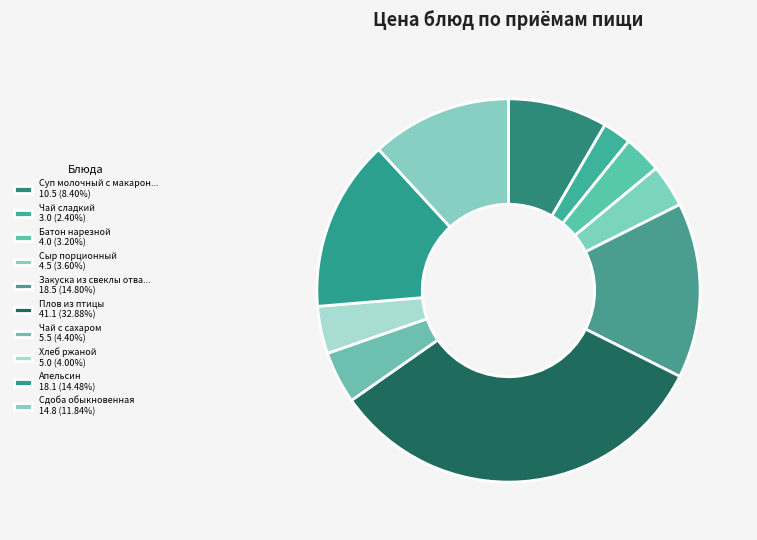

Rank the categories by value from highest to lowest.

Плов из птицы, Закуска из свеклы отварной, Апельсин, Сдоба обыкновенная, Суп молочный с макаронными изделиями, Чай с сахаром, Хлеб ржаной, Сыр порционный, Батон нарезной, Чай сладкий